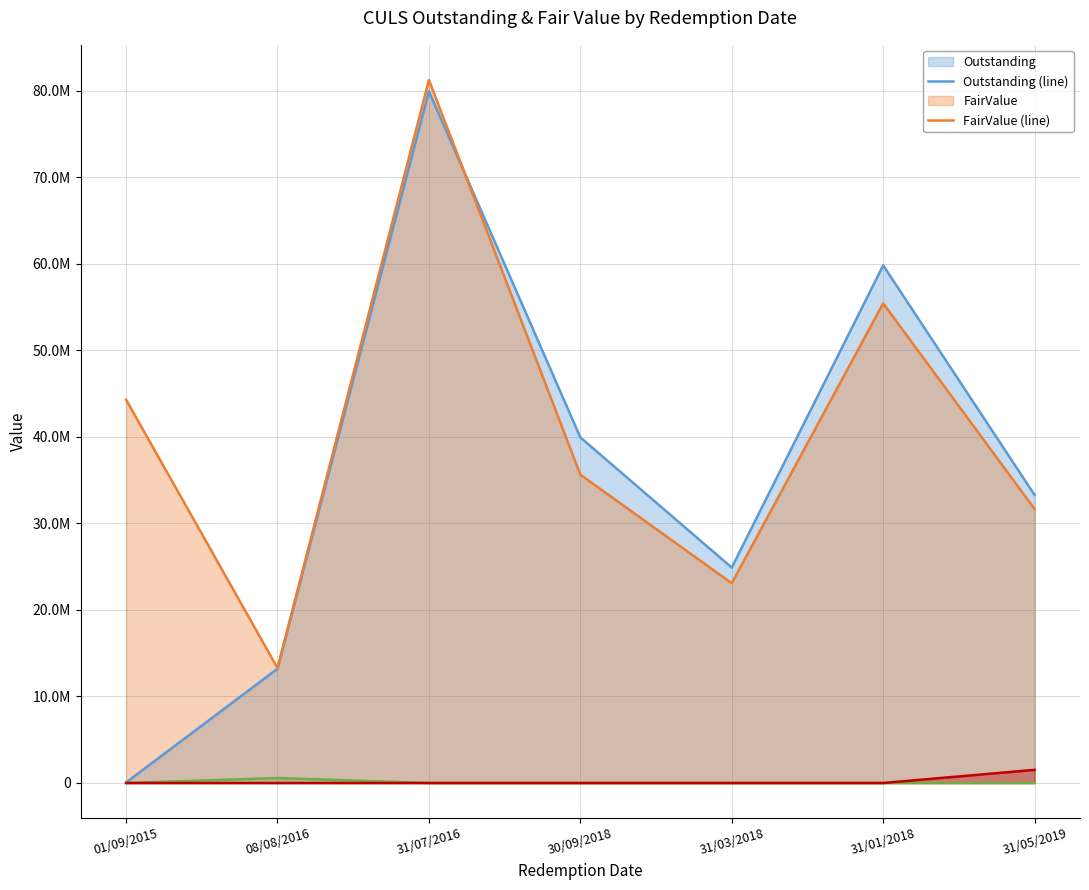

Where is the first local maximum for FairValue (line)?

31/07/2016